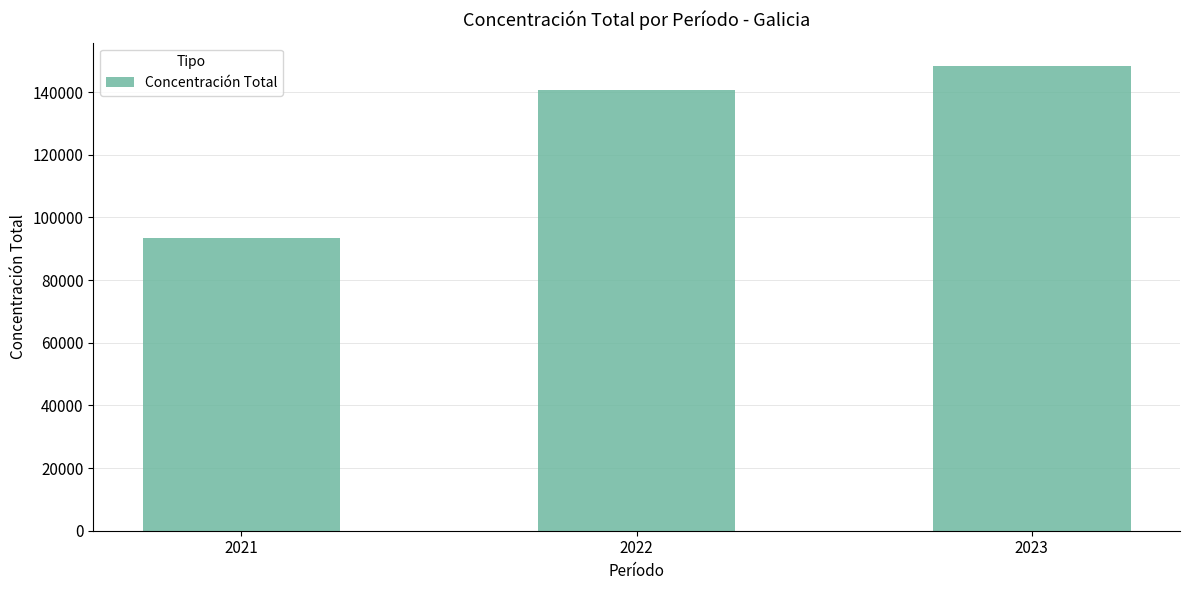

What is the value of the 1st bar from the left?

93336